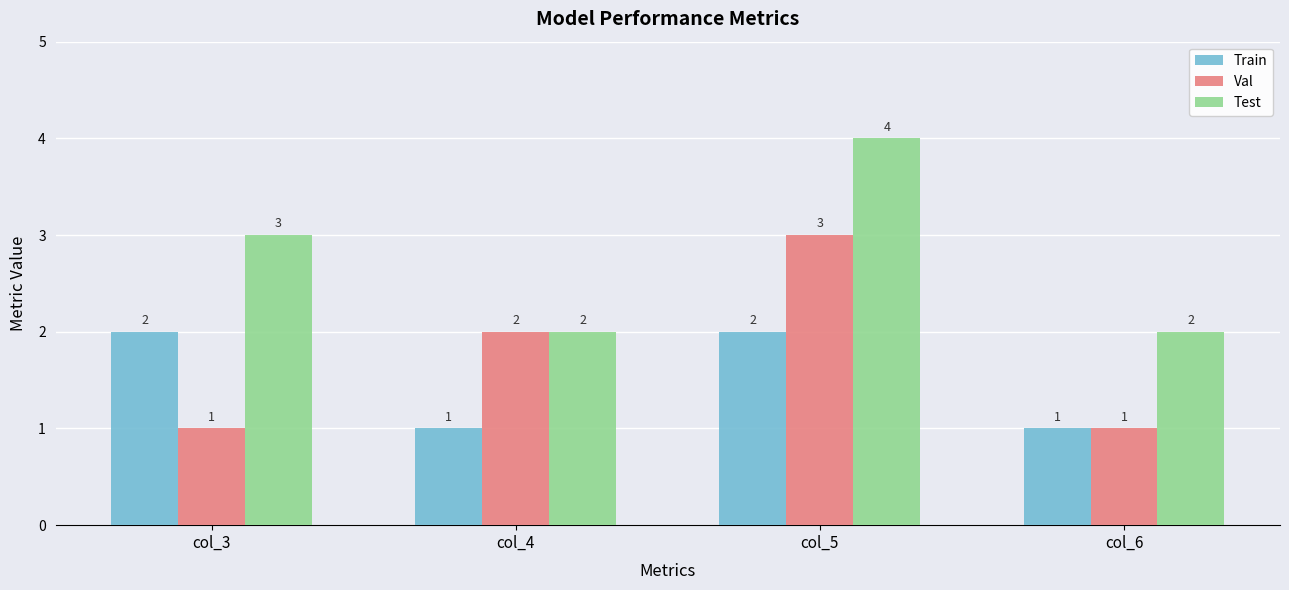

What is the sum of all Val values?

7